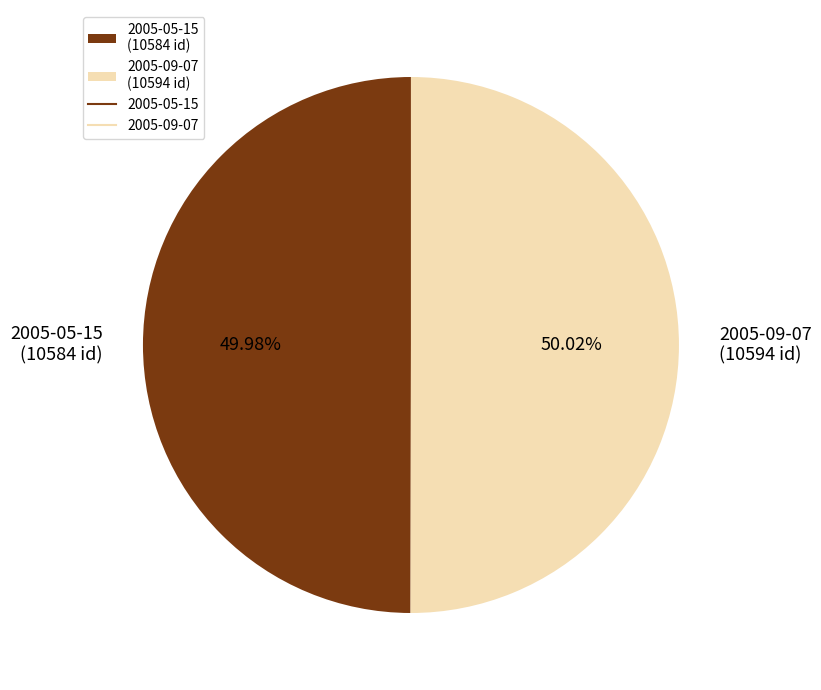

To the nearest percent, what percentage of the pie is 2005-09-07?

50%